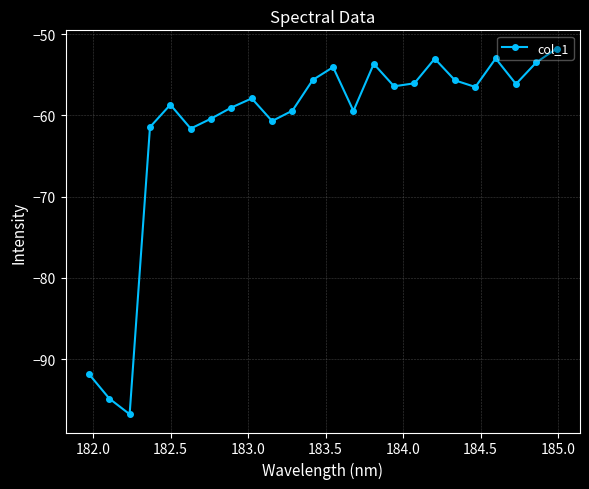

How many points are lower than both their immediate neighbors (excluding endpoints)?

7